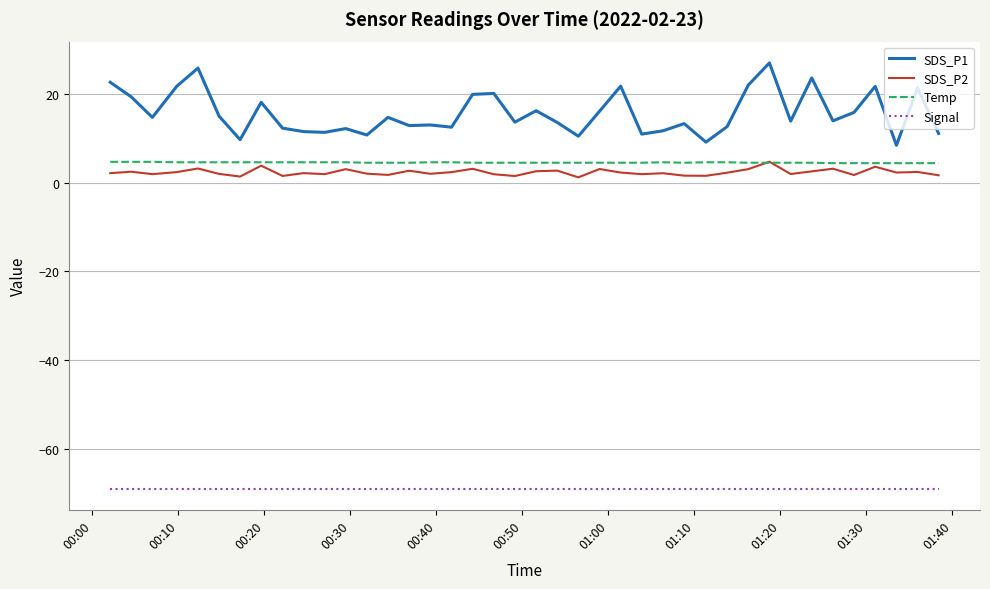

What are all the series names shown in the legend?

SDS_P1, SDS_P2, Temp, Signal